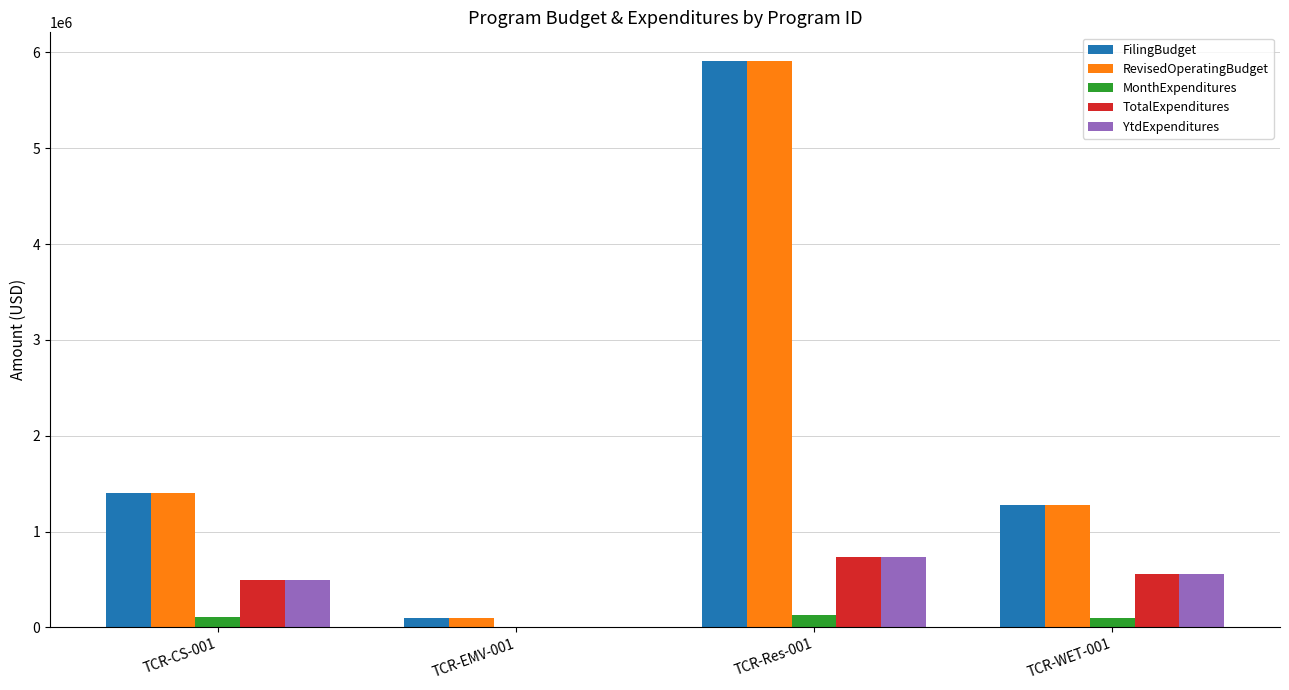

What are all the series names shown in the legend?

FilingBudget, RevisedOperatingBudget, MonthExpenditures, TotalExpenditures, YtdExpenditures